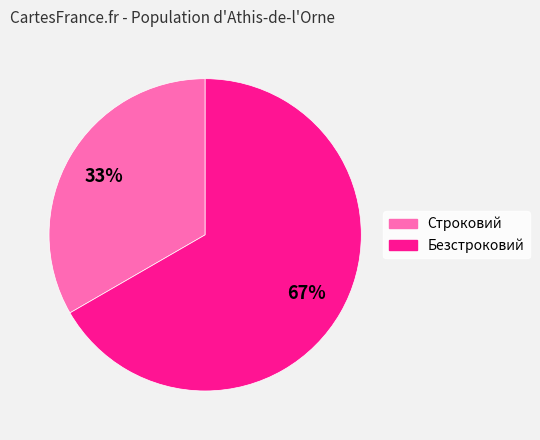

Count the number of slices in the pie.

2